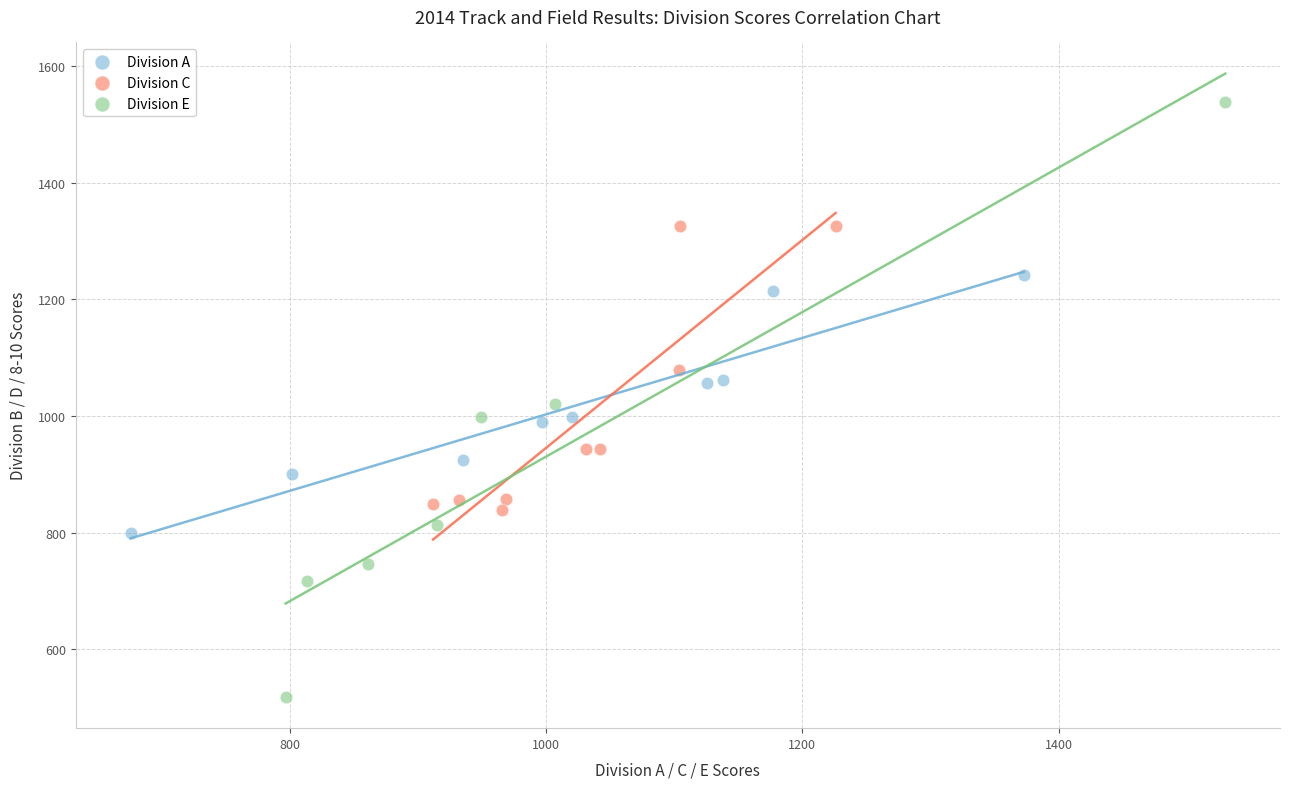

Which series has the widest spread of Y values?

Division E